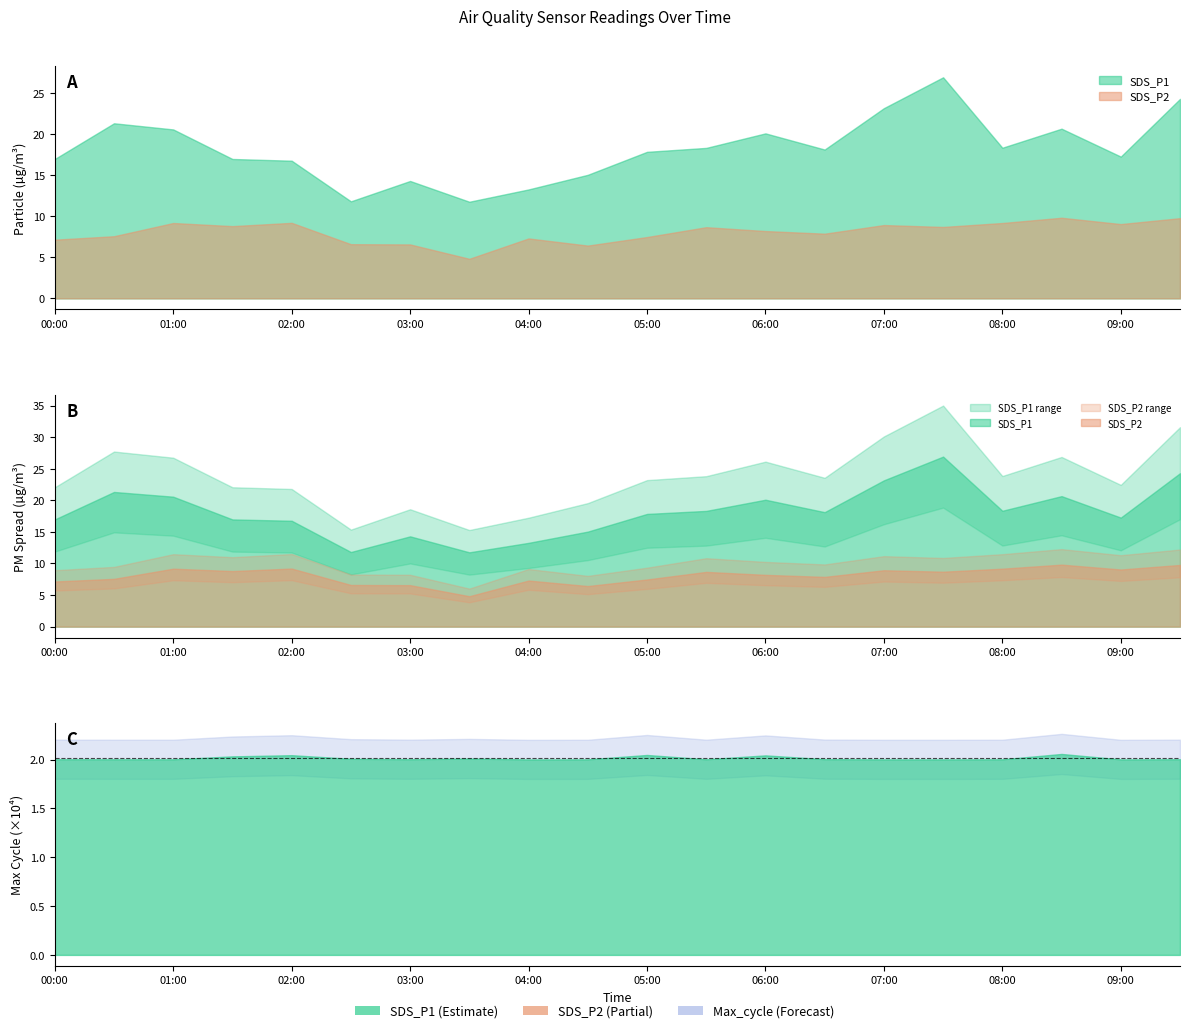

At which category does SDS_P1 reach its first local peak?

2023/12/27 00:30